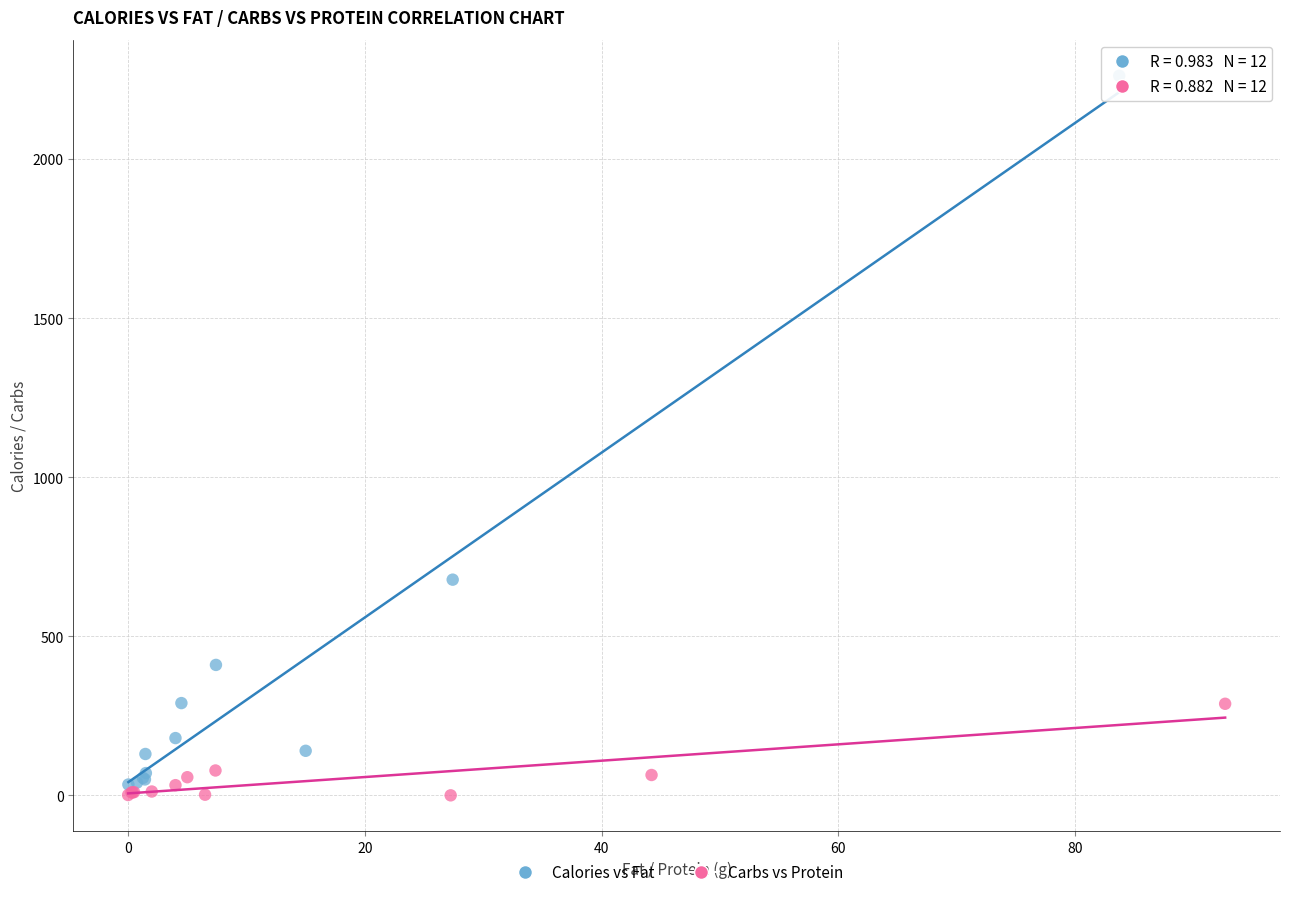

Which series contains the highest Y value?

Calories vs Fat